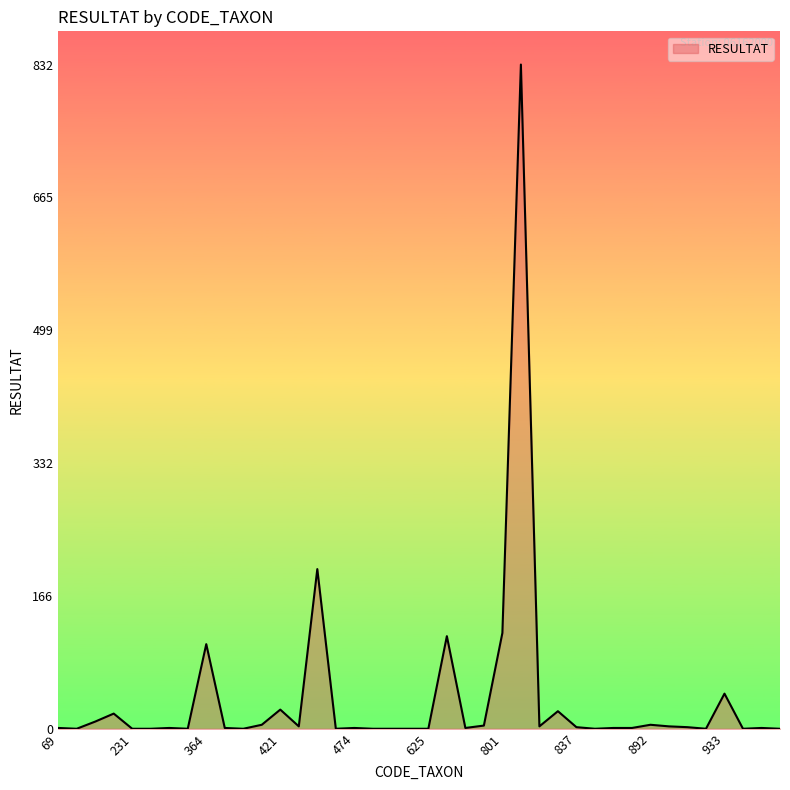

What is the difference between the maximum and minimum values?

832